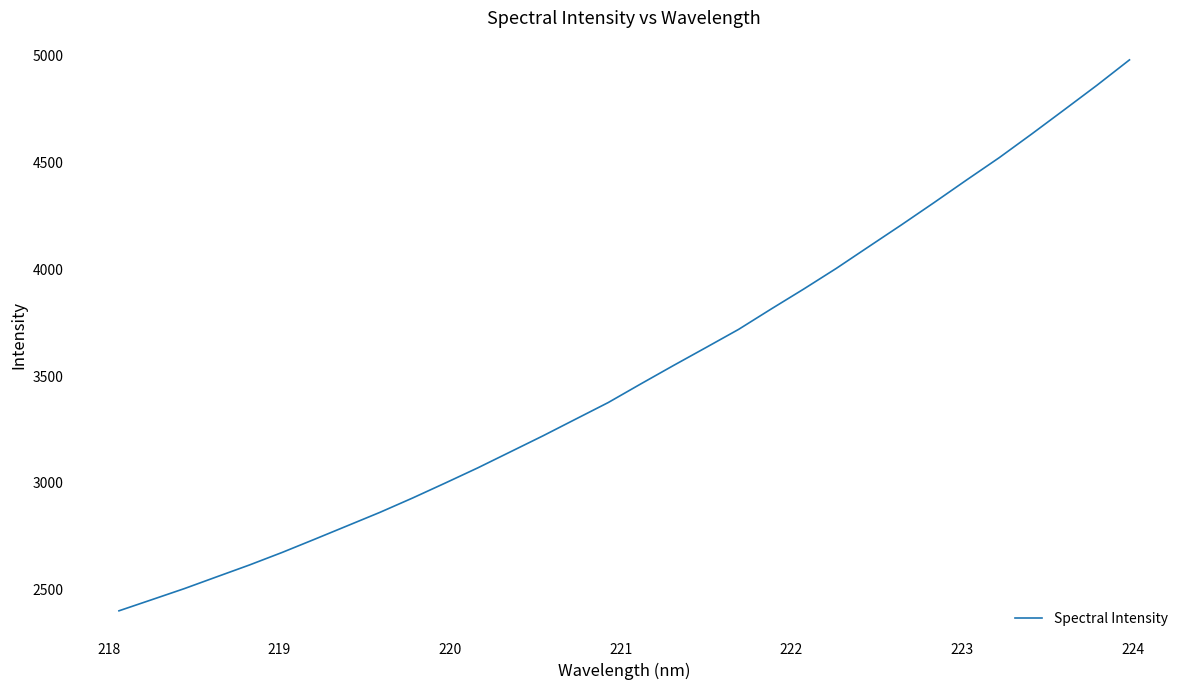

What is the greatest value displayed?

4981.2